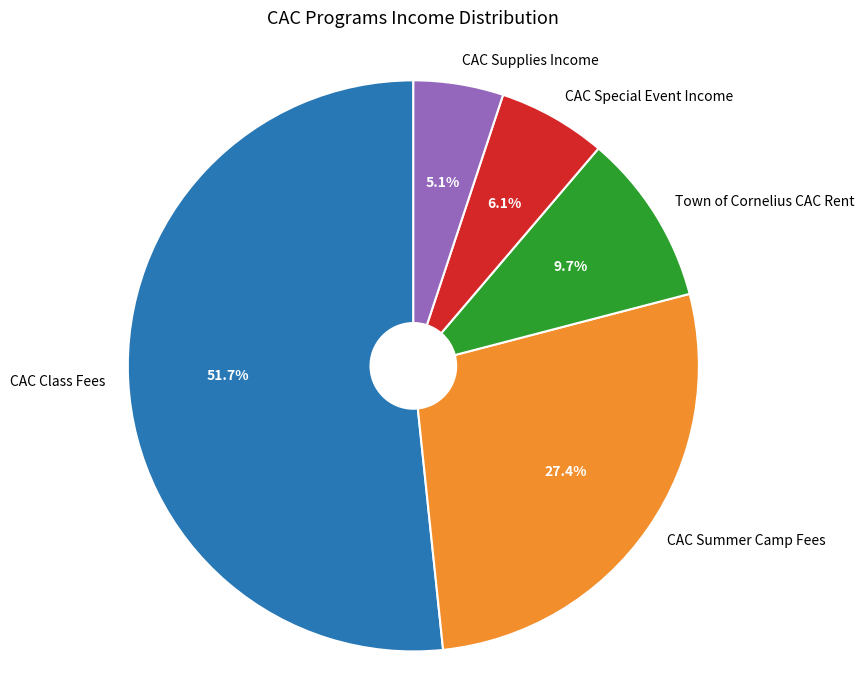

Count the number of slices in the pie.

5